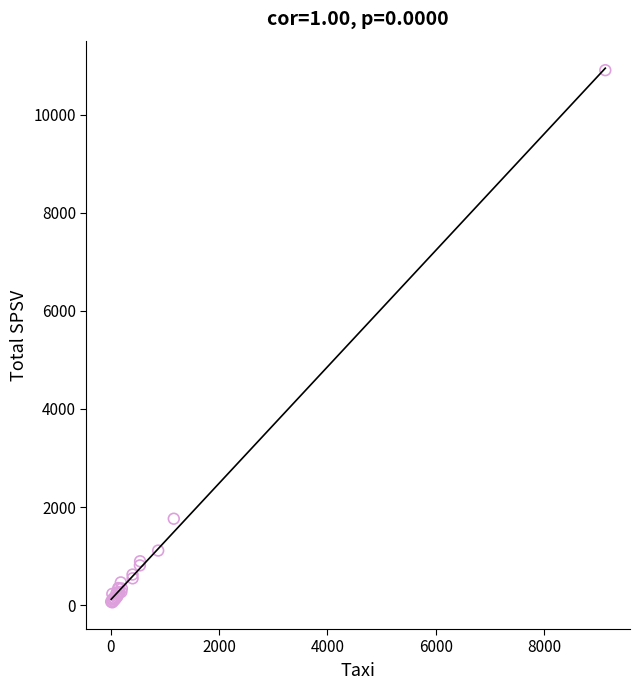

What Y value in the scatter plot is closest to 5482?

1763